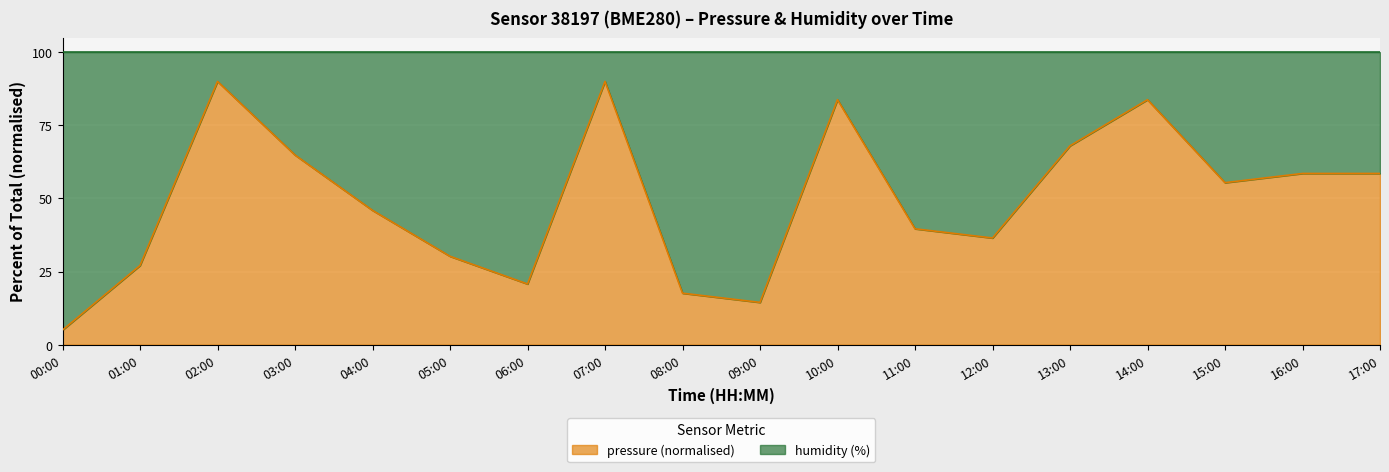

What is the difference between the maximum and second lowest values?

75.6